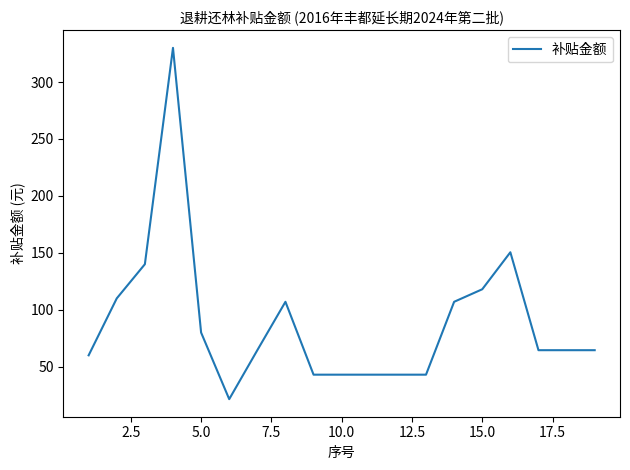

Reading left to right, transcribe all the data shown in this chart.

60.0	110.0	140.0	330.0	80.0	21.5	64.5	107.0	43.0	43.0	43.0	43.0	43.0	107.0	118.0	150.5	64.5	64.5	64.5